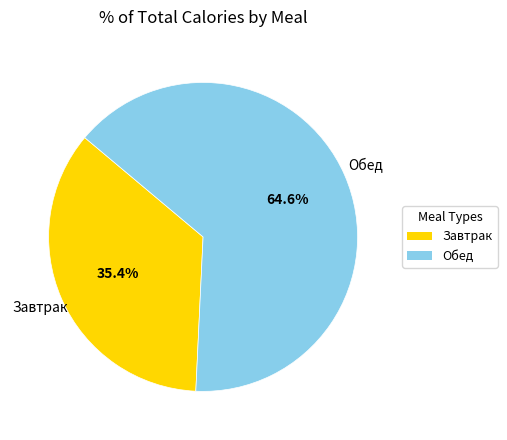

To the nearest percent, what is the difference between the largest and smallest slice percentages?

29%